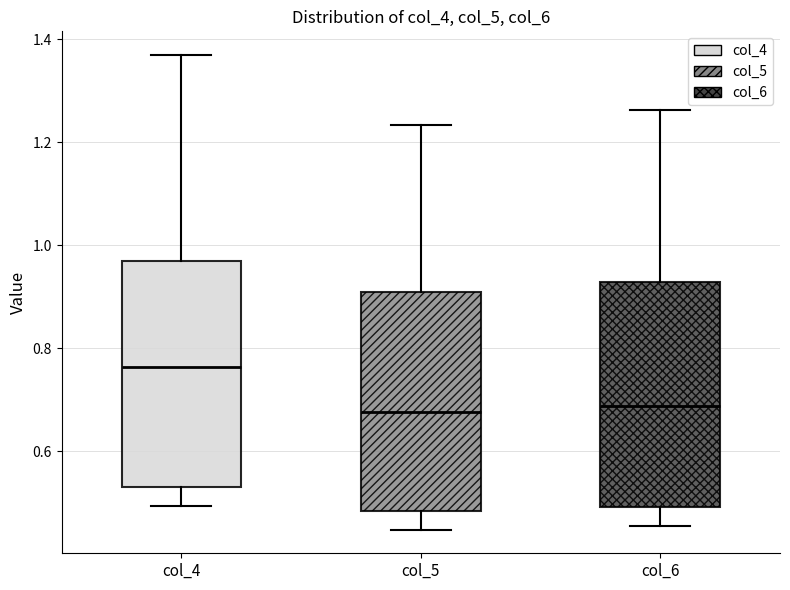

Where is the lower edge of the box for col_5 on the y-axis? The values are not printed on the chart, so give them approximately, as read against the axis.

0.48